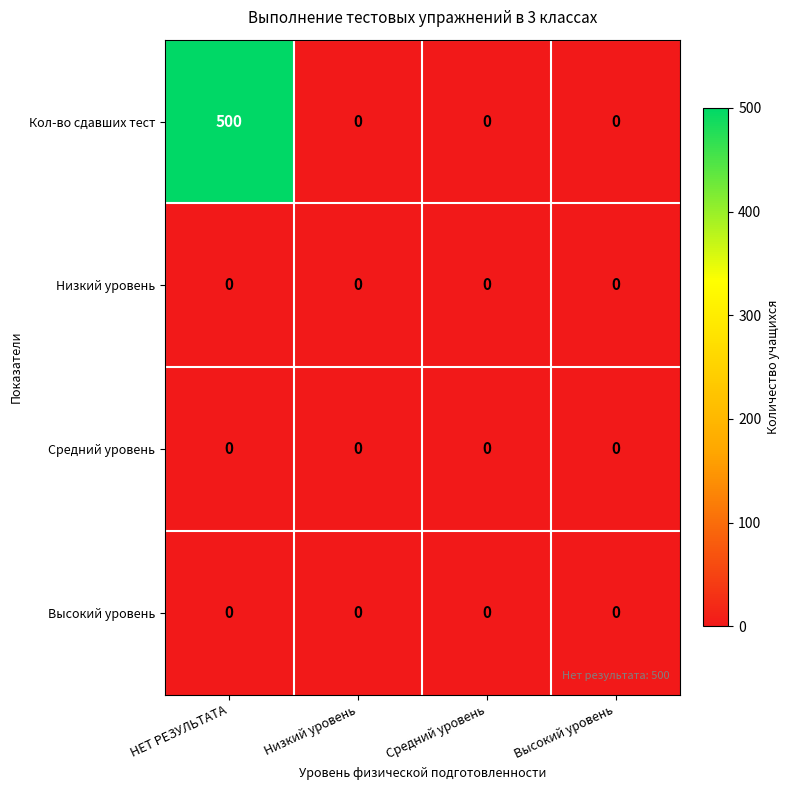

How many data points does each series have?

4